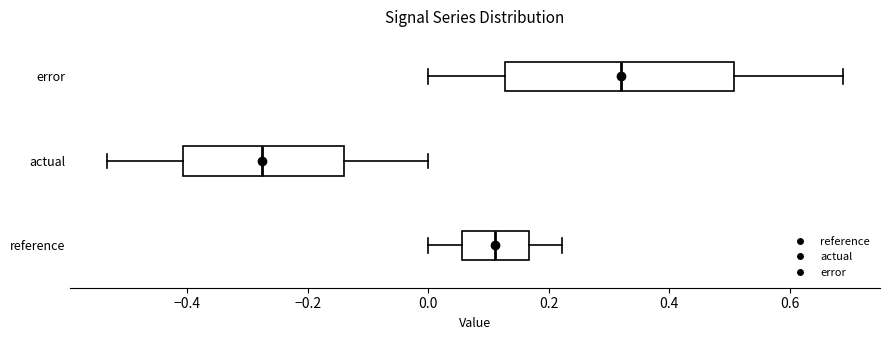

Which box has the furthest to the right median line?

error